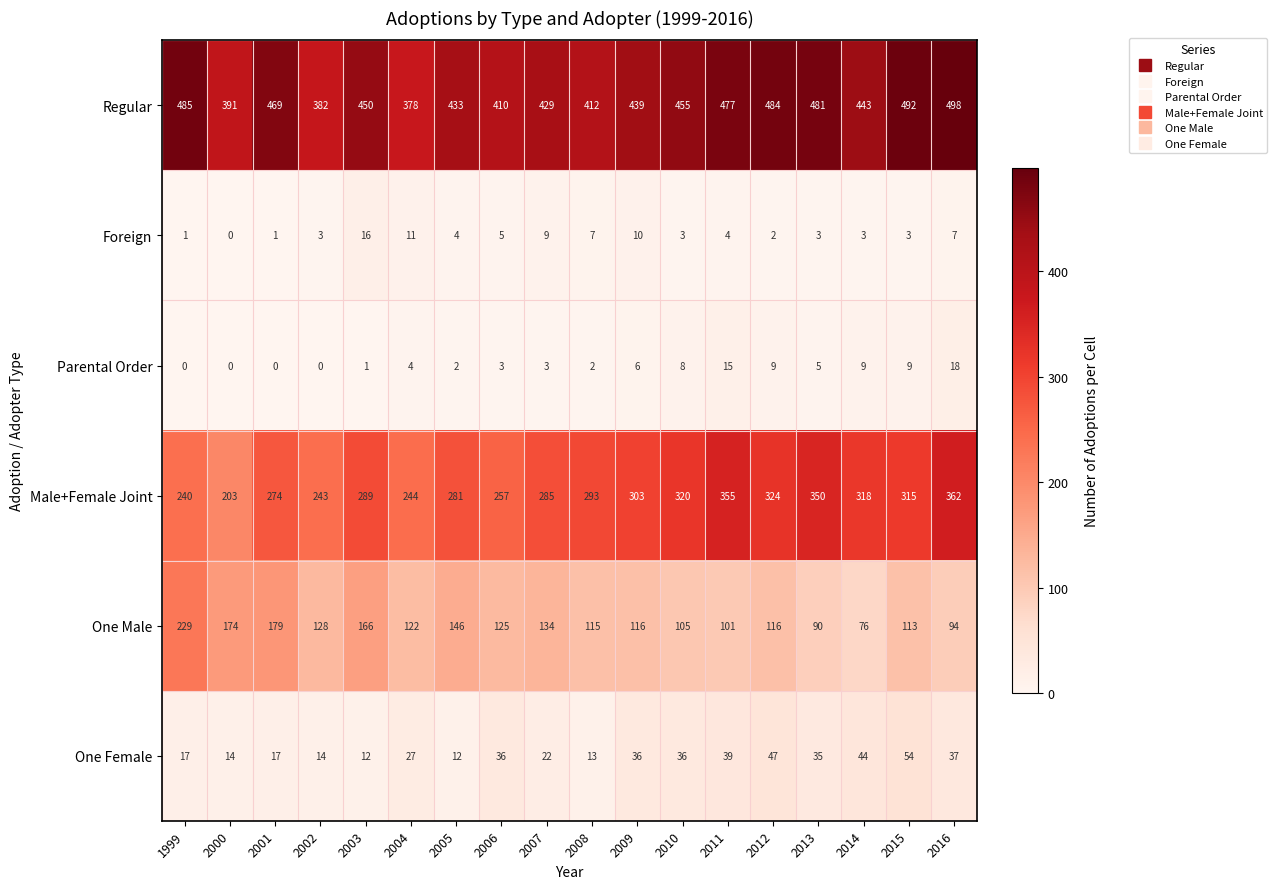

What is the spread (max minus min) of values at 2002?

382